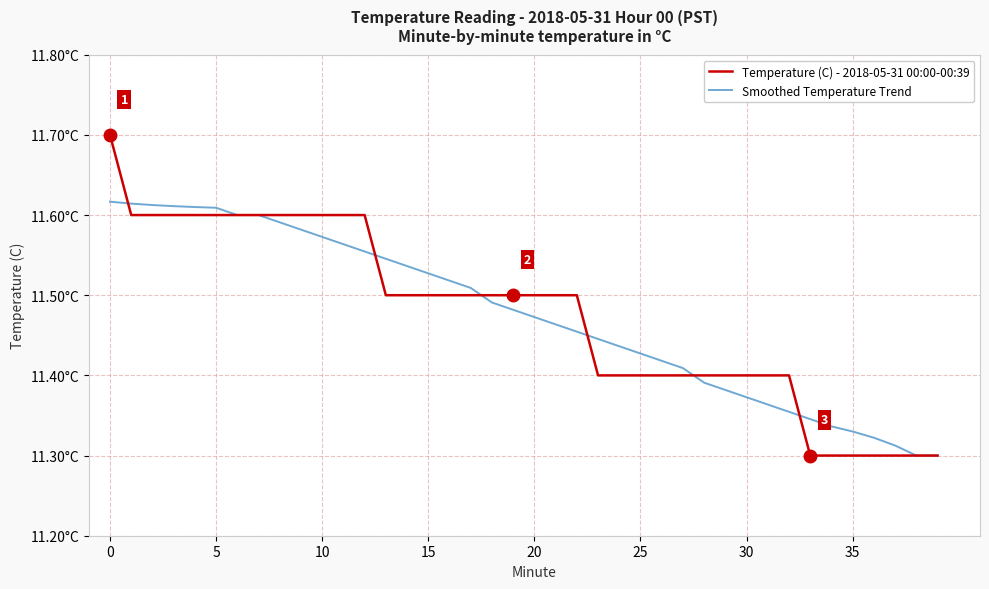

Is this an area chart (filled region under the line)?

No